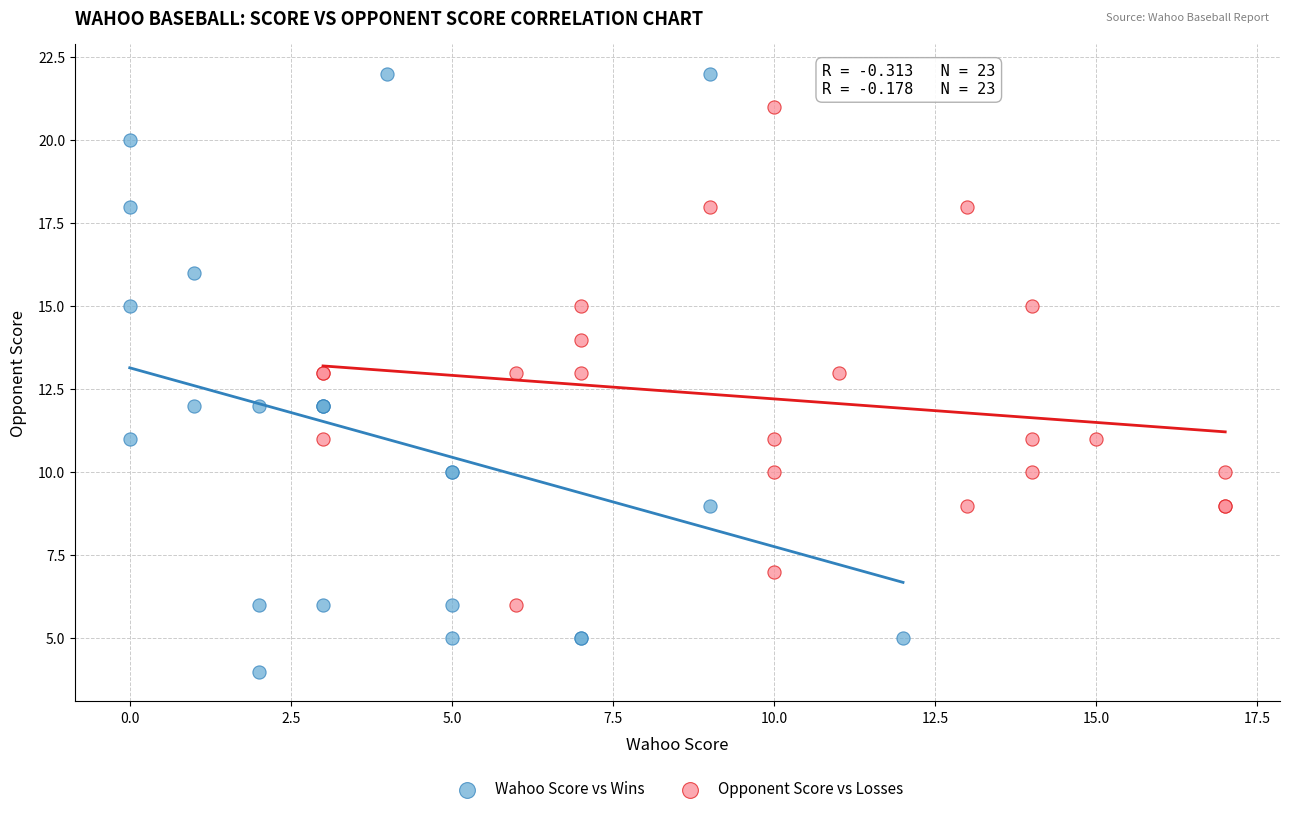

Which series has the largest Y range (max minus min)?

Wahoo Score vs Wins